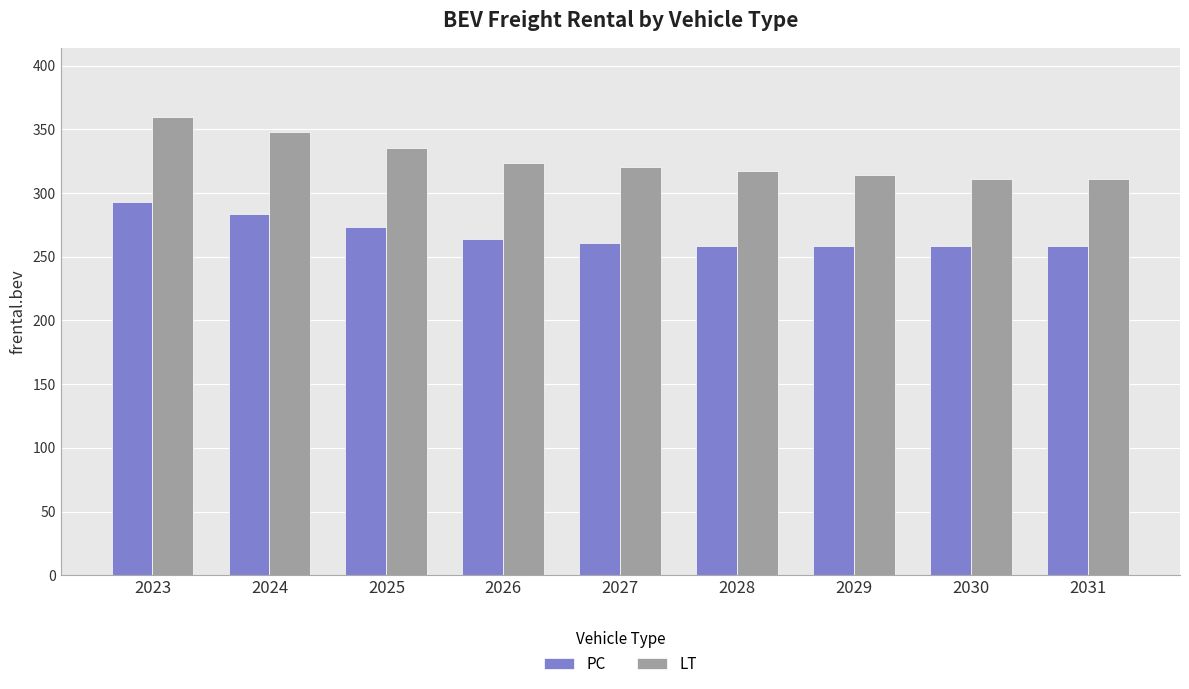

How many data points in LT are above 320?

5